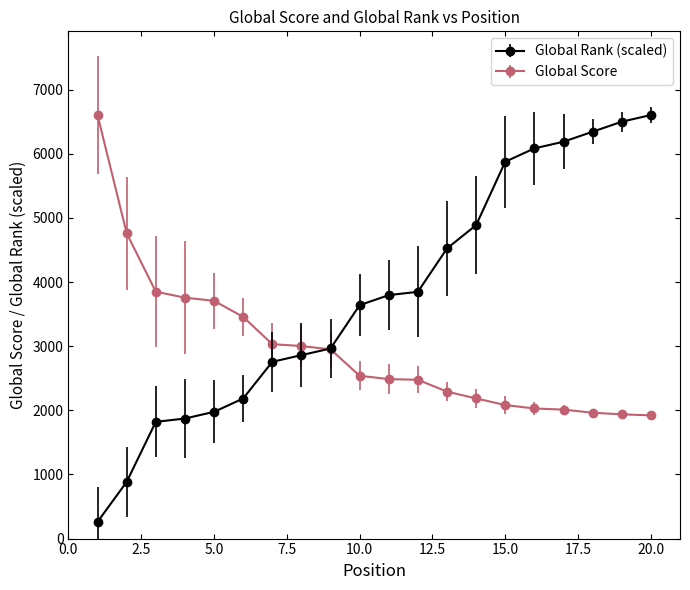

What is the greatest value displayed?

6603.0